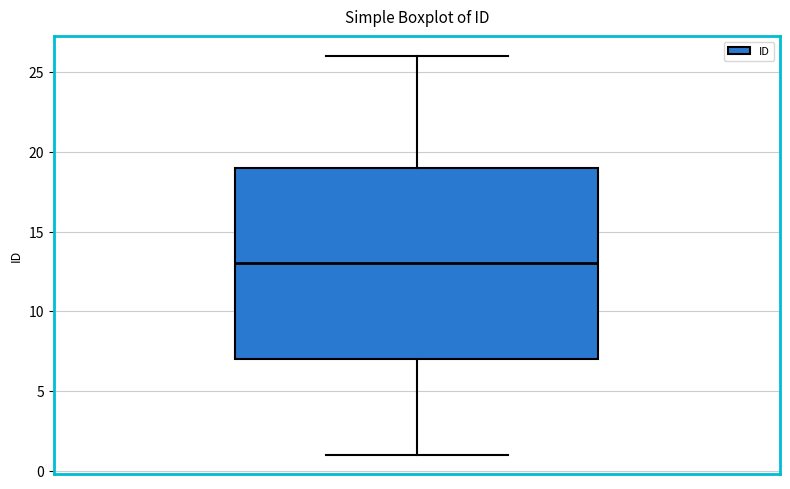

Where does the median line of the box sit on the y-axis? The values are not printed on the chart, so give them approximately, as read against the axis.

13